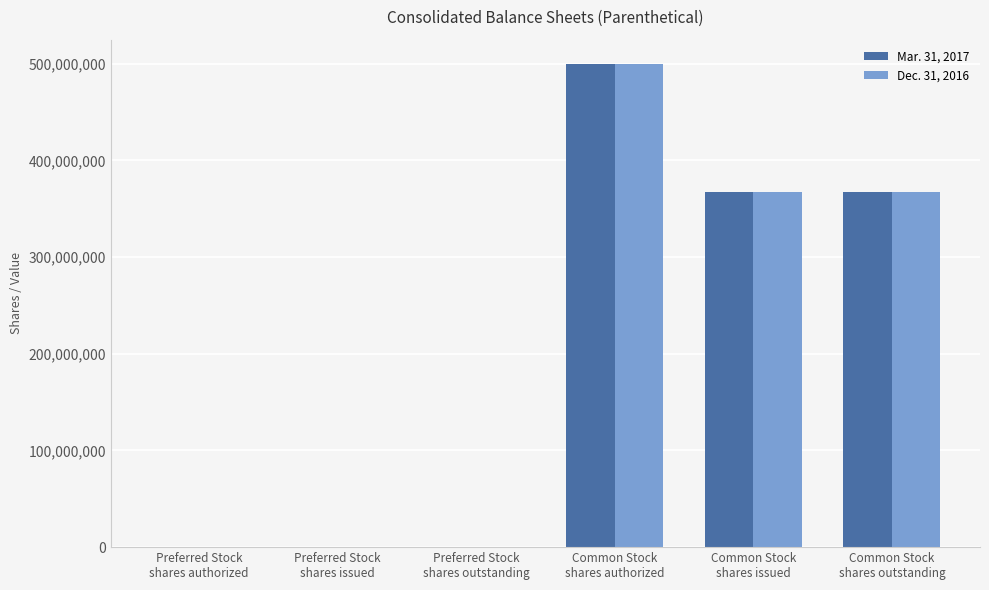

What is the maximum value shown in the chart?

500000000